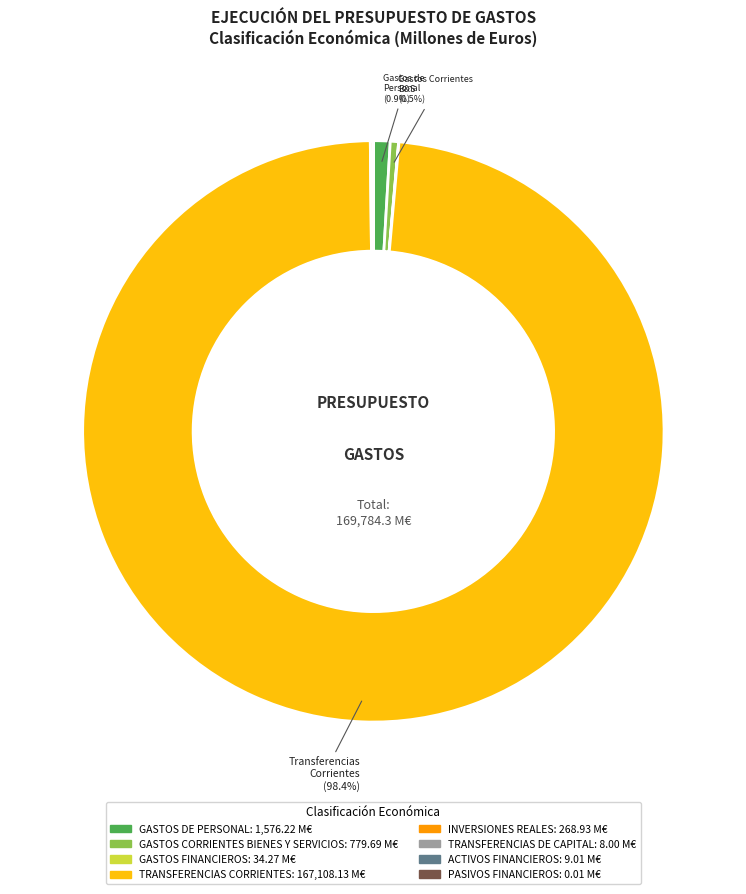

What is the largest slice in the pie chart?

TRANSFERENCIAS CORRIENTES